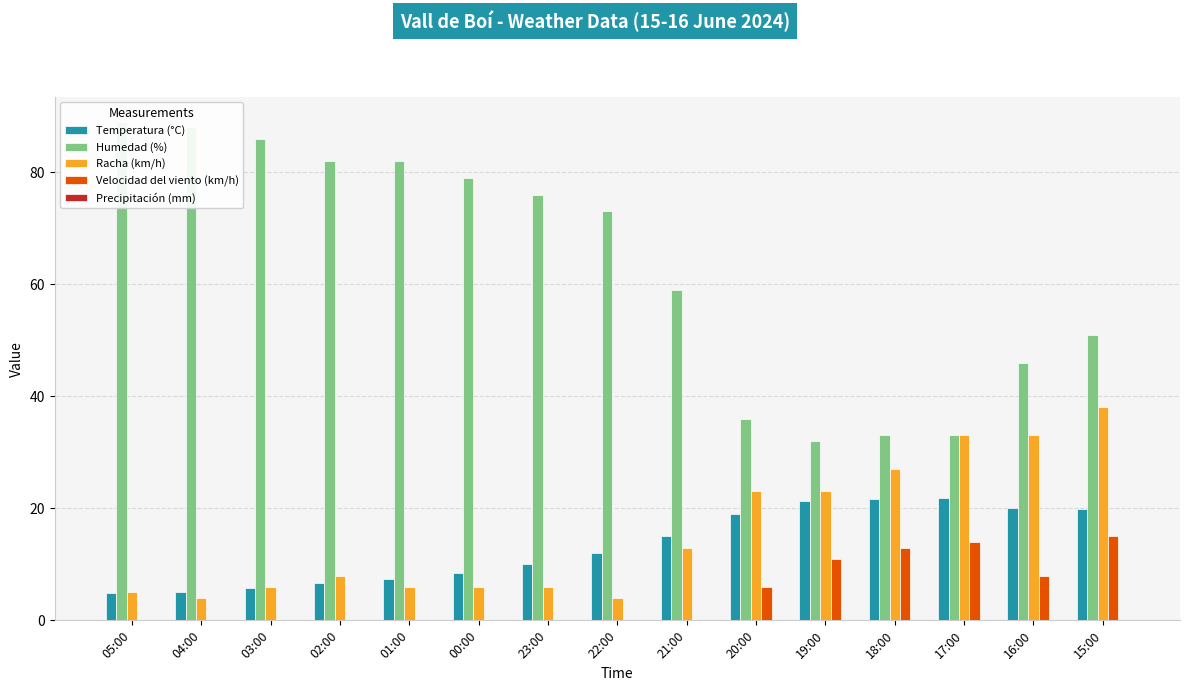

What is the difference between the Velocidad del viento (km/h) values at 20:00 and 22:00?

6.0